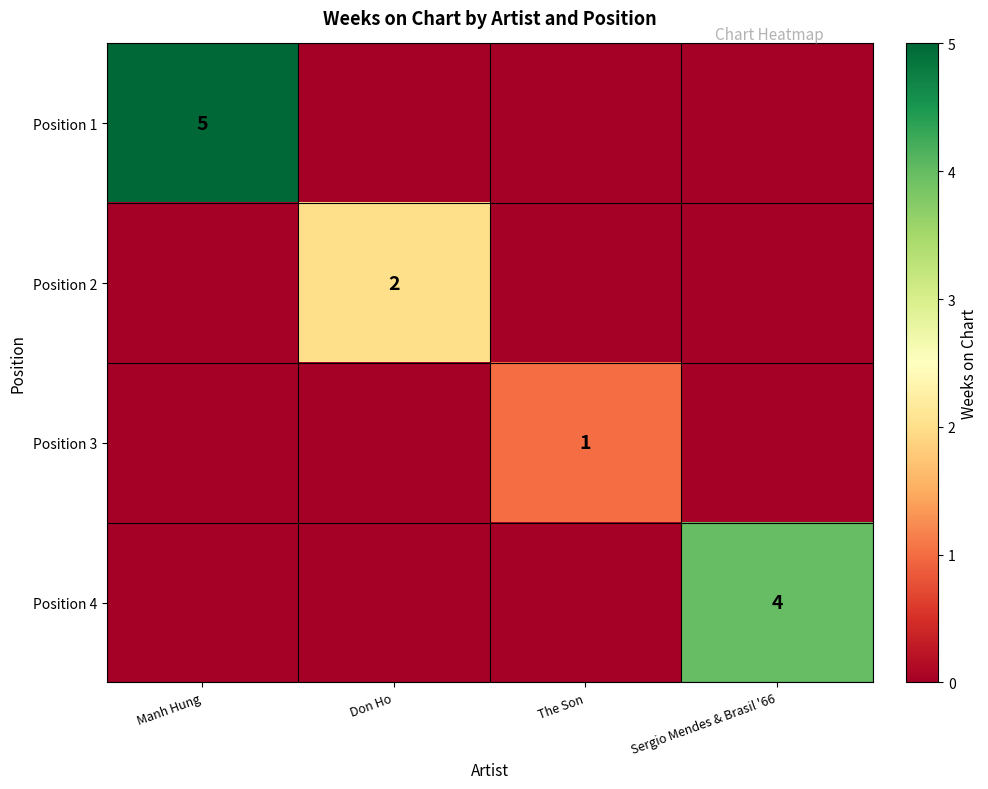

True or false: Position 3 has a value of 1 at The Son.

True